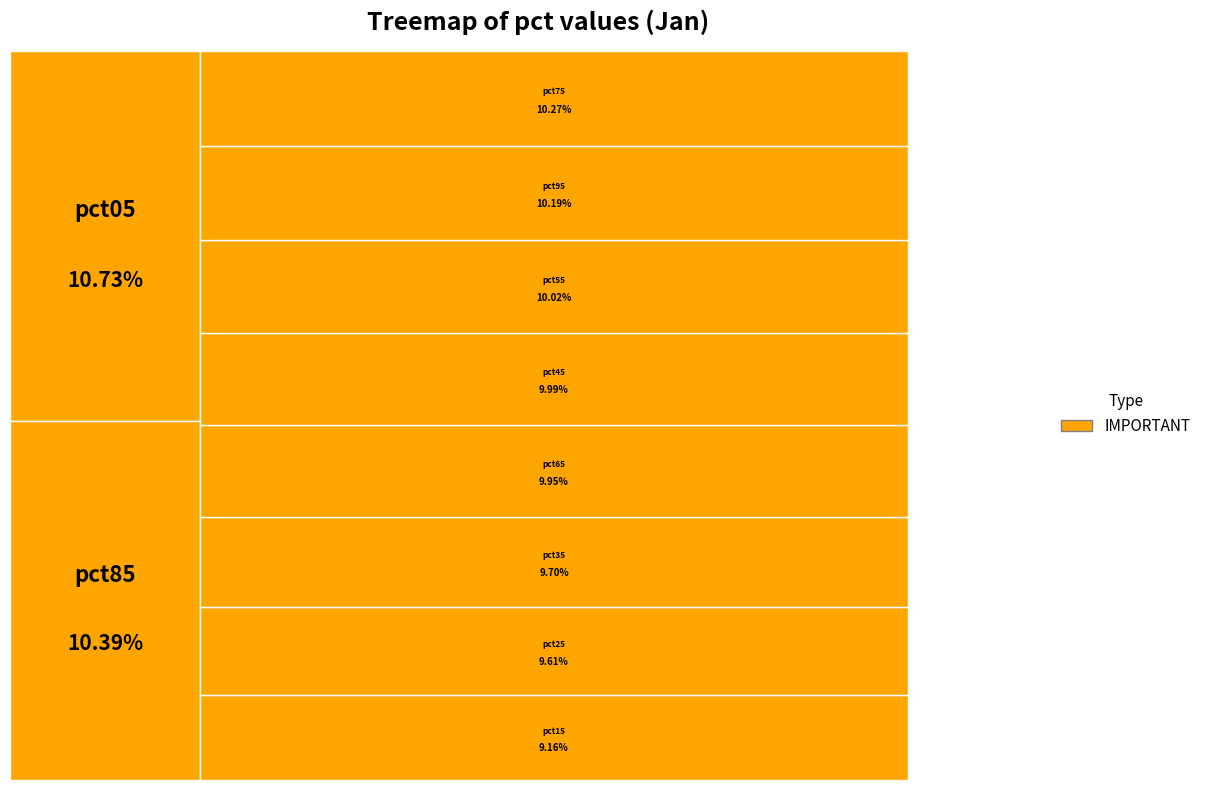

True or false: pct45 accounts for 10% of the total.

True